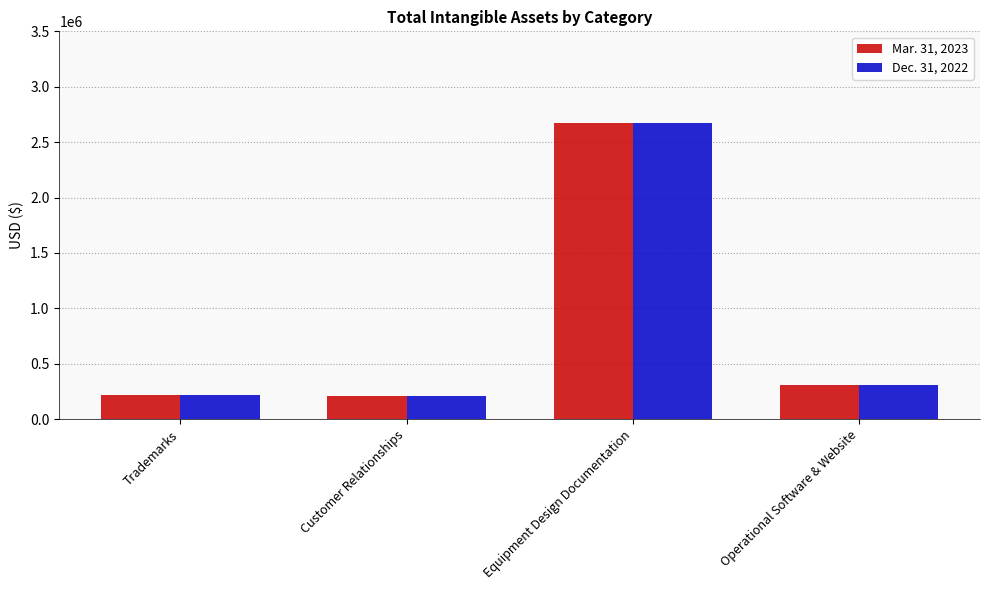

How many data points does each series have?

4